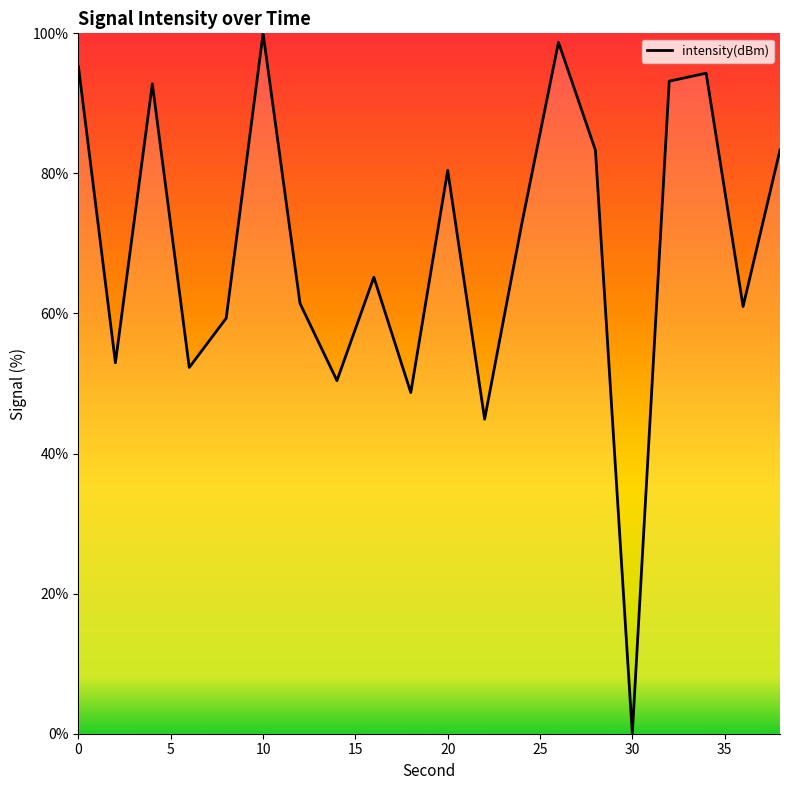

What is the difference between the maximum and minimum values?

100.0